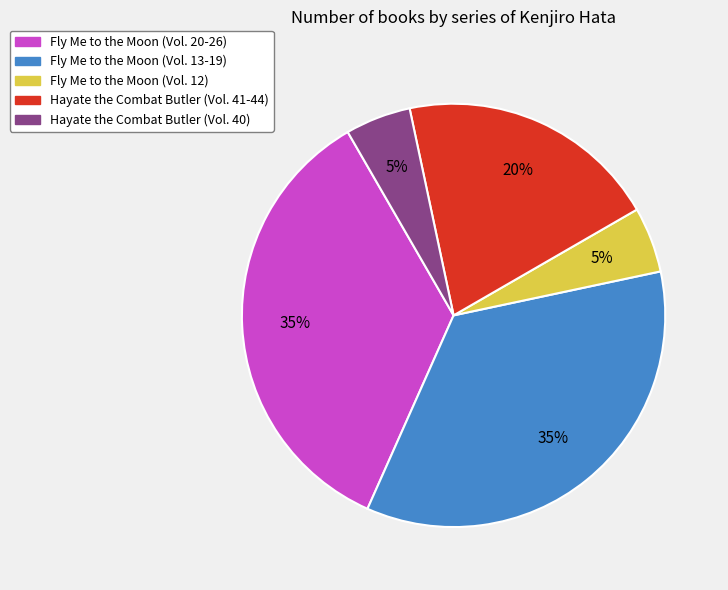

To the nearest percent, what is the average slice percentage?

20%